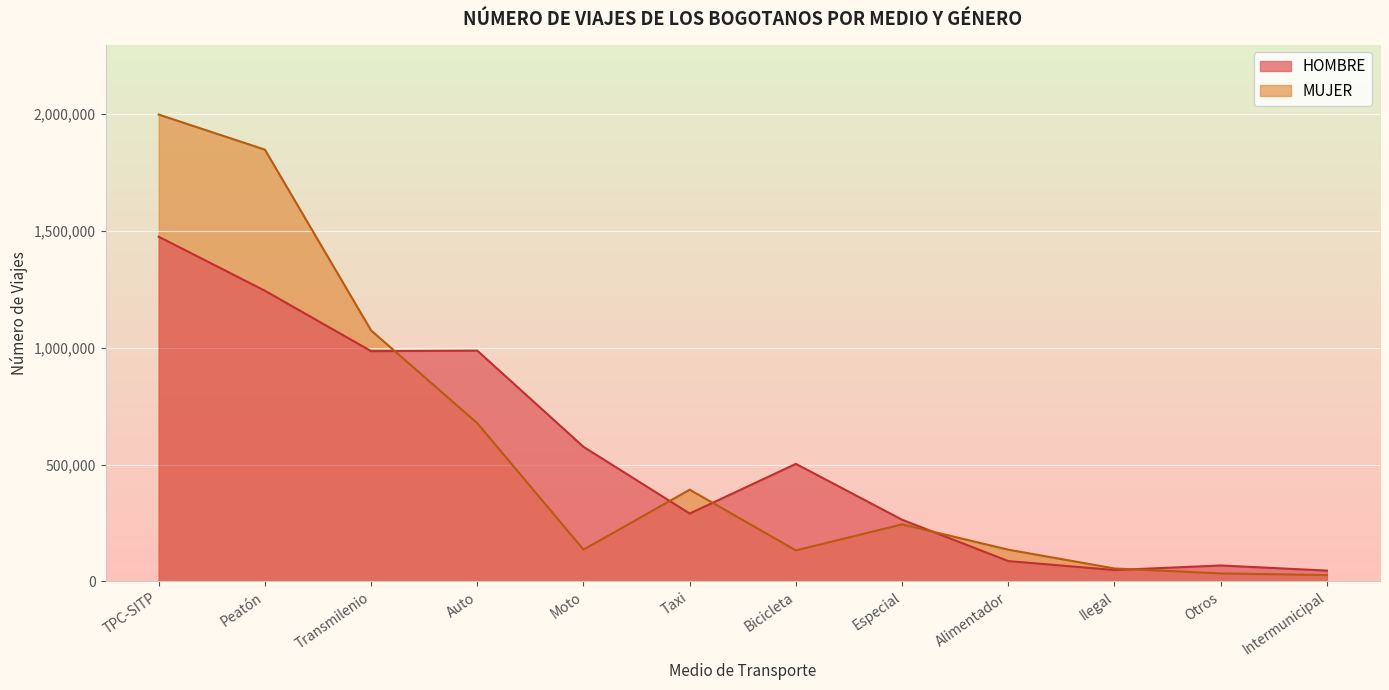

What is the smallest value displayed?

27082